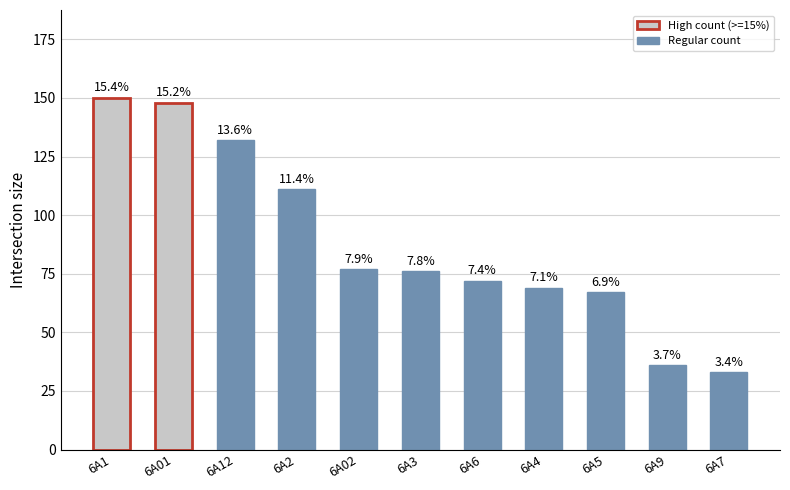

List the labels in order of value, smallest first.

6A7, 6A9, 6A5, 6A4, 6A6, 6A3, 6A02, 6A2, 6A12, 6A01, 6A1